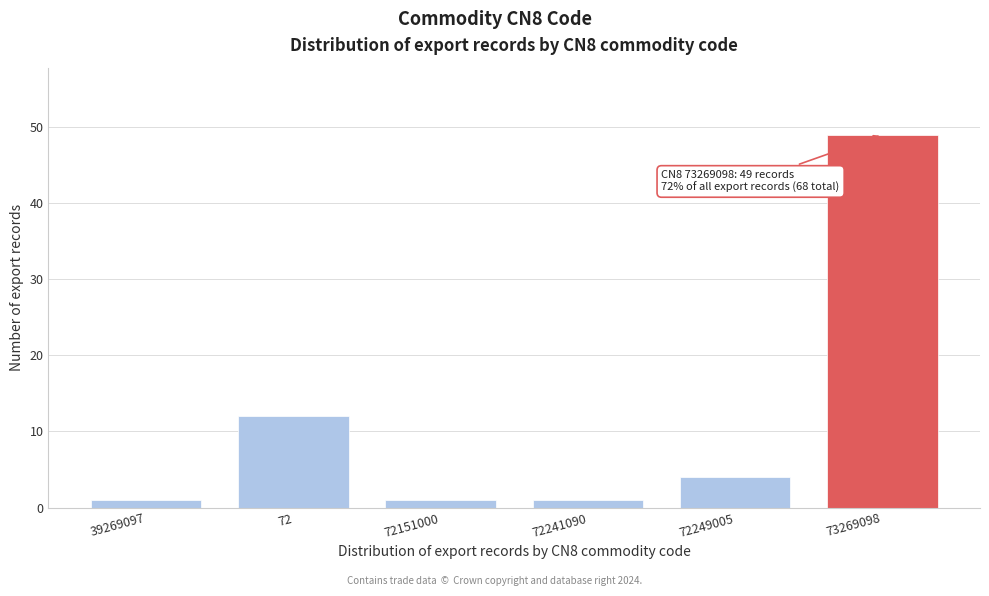

Reading right to left, transcribe all the data shown in this chart.

49	4	1	1	12	1